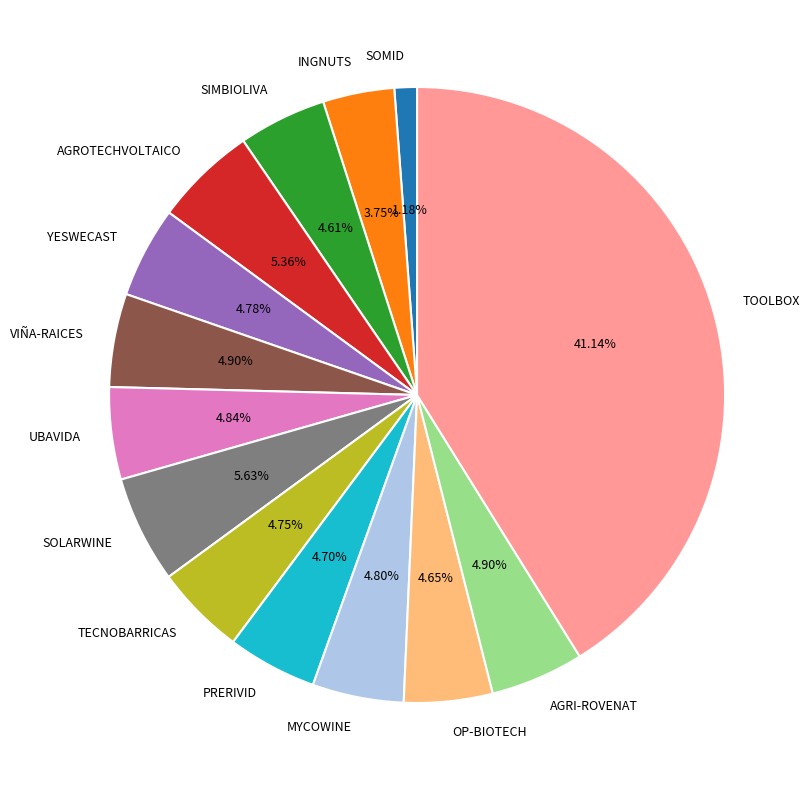

The VIÑA-RAICES slice represents 12% of the pie. True or false?

False